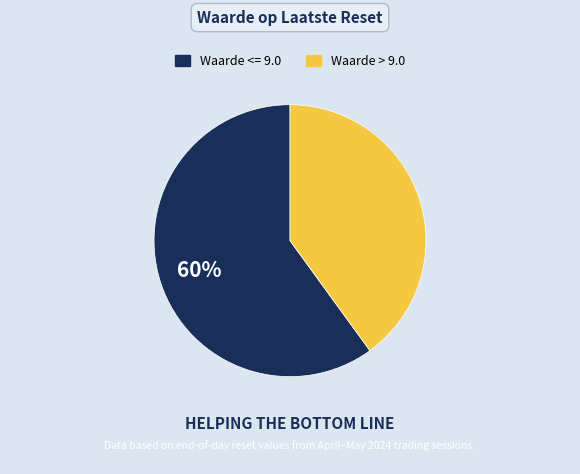

To the nearest percent, what is the difference between the largest and smallest slice percentages?

20%